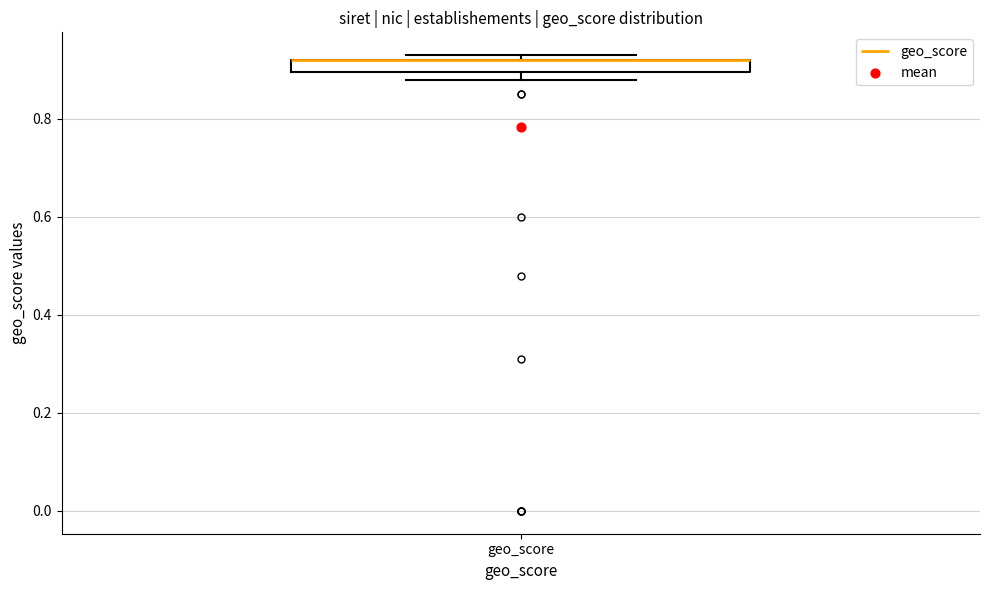

Where is the upper edge of the box for geo_score on the y-axis? The values are not printed on the chart, so give them approximately, as read against the axis.

0.92